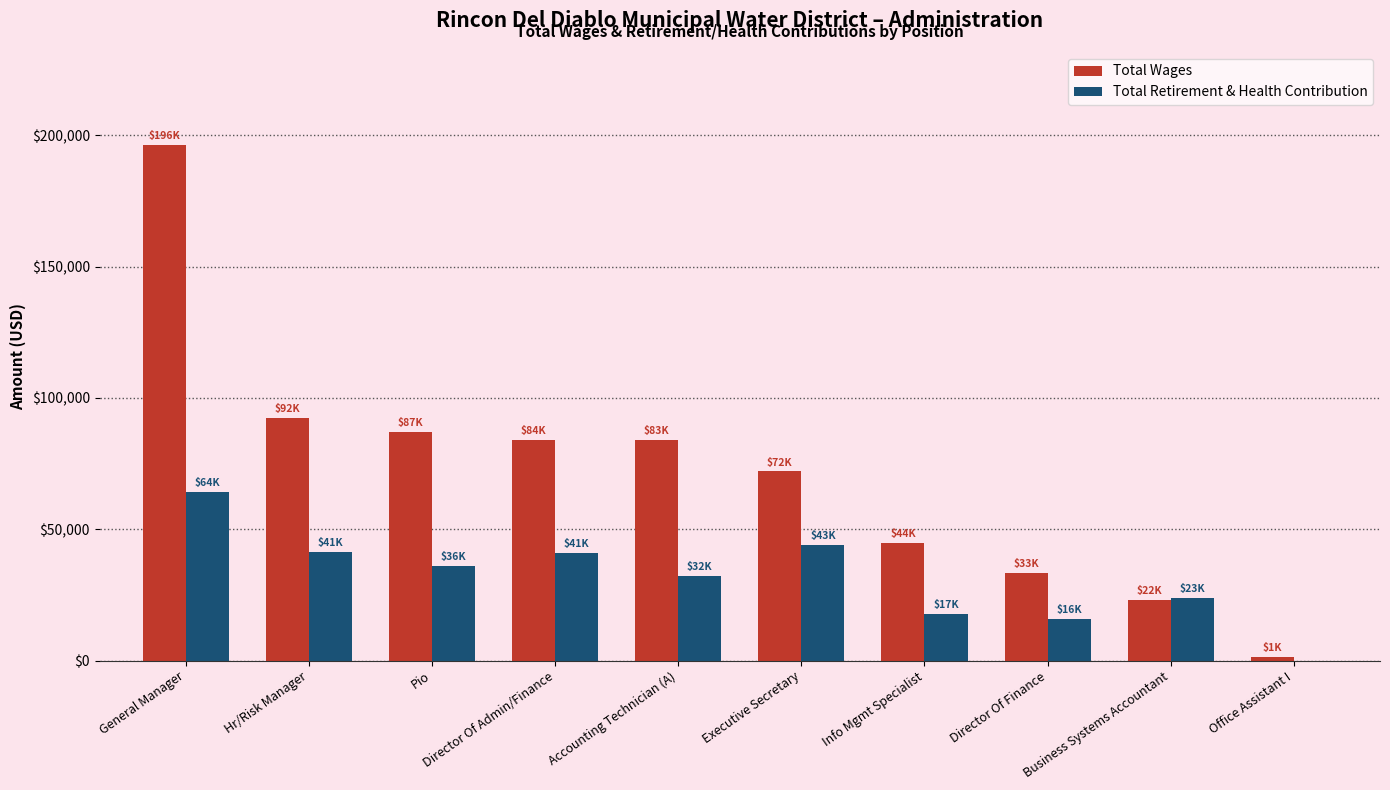

What is the maximum value shown in the chart?

196373